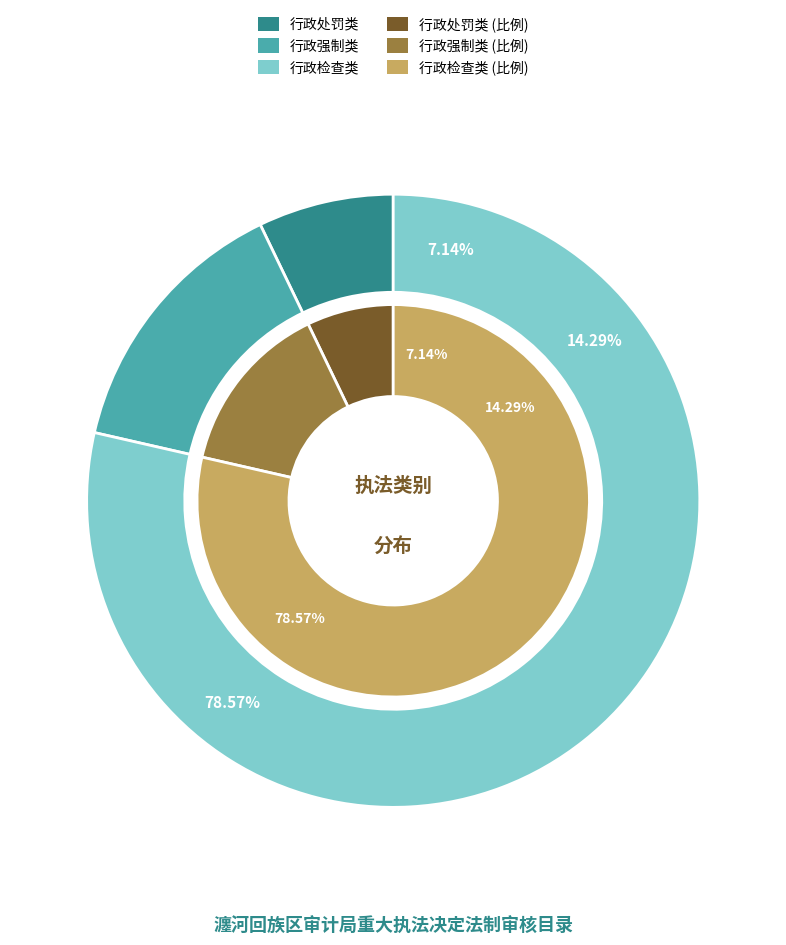

What is the change in value from 行政处罚类 to 行政强制类?

+1